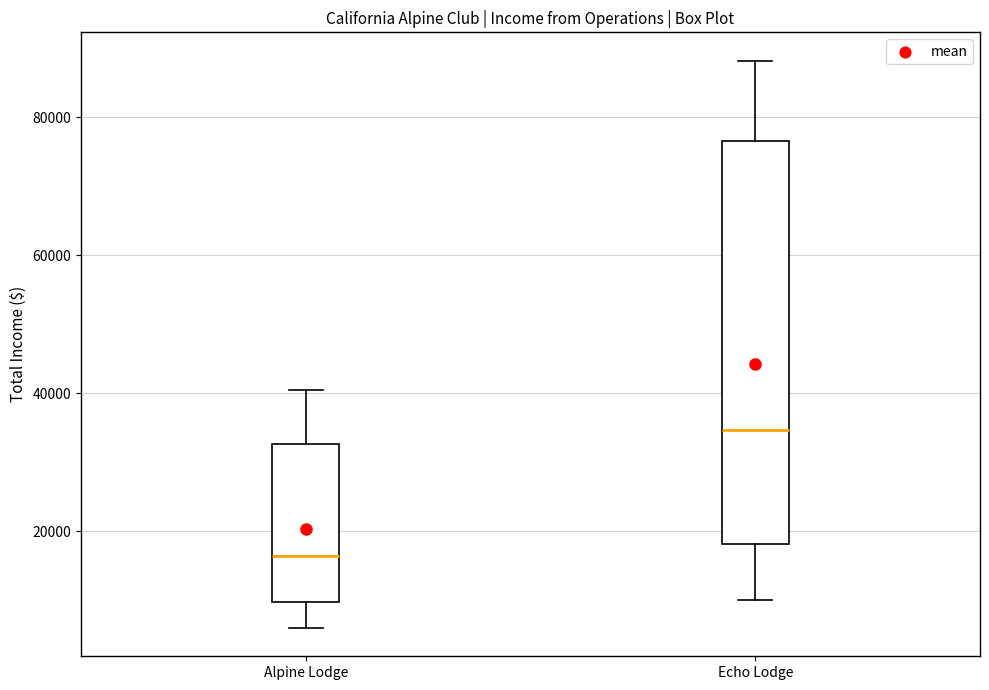

Which box has the highest median line?

Echo Lodge